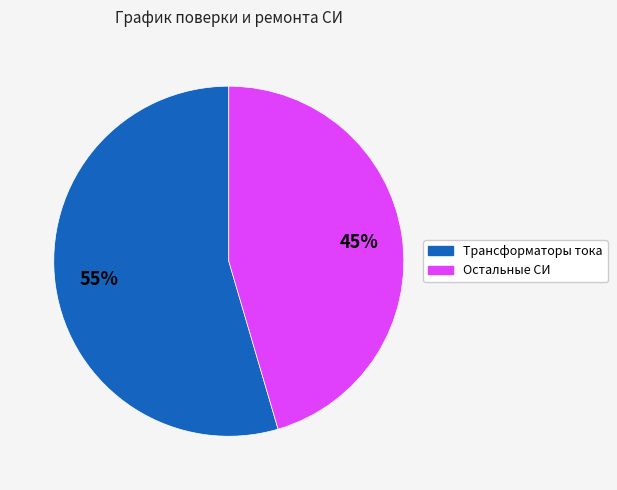

To the nearest percent, what is the average slice percentage?

50%